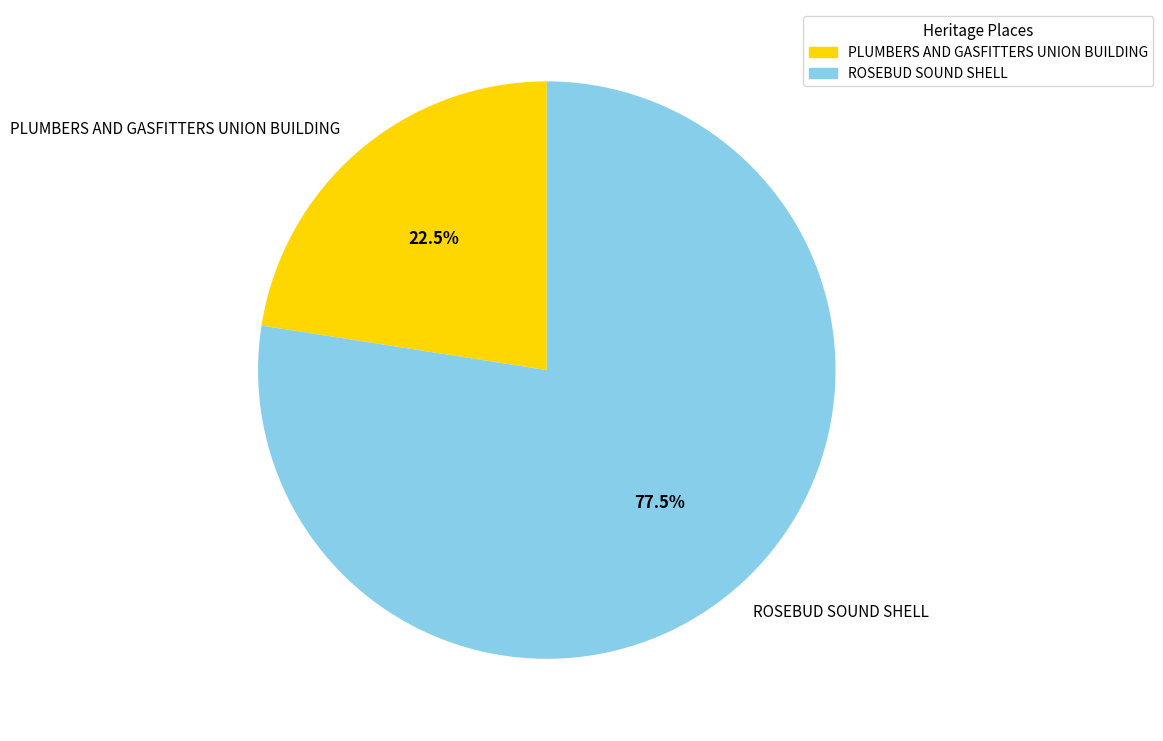

Does ROSEBUD SOUND SHELL represent more than half of the total?

Yes